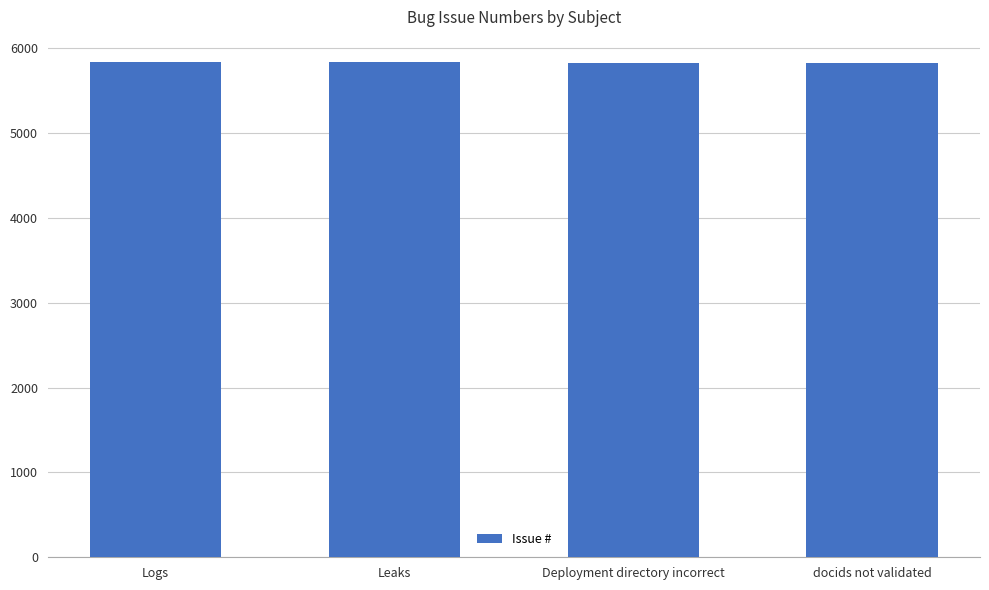

What is the change in value from Logs to Leaks?

-1